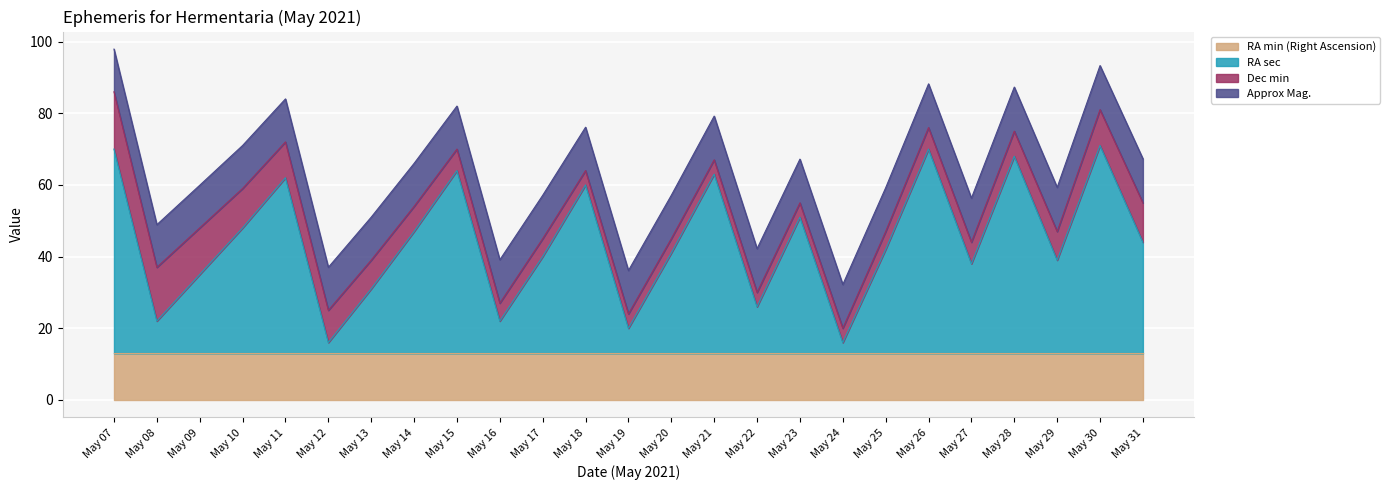

What are all the series names shown in the legend?

RA min (Right Ascension), RA sec, Dec min, Approx Mag.